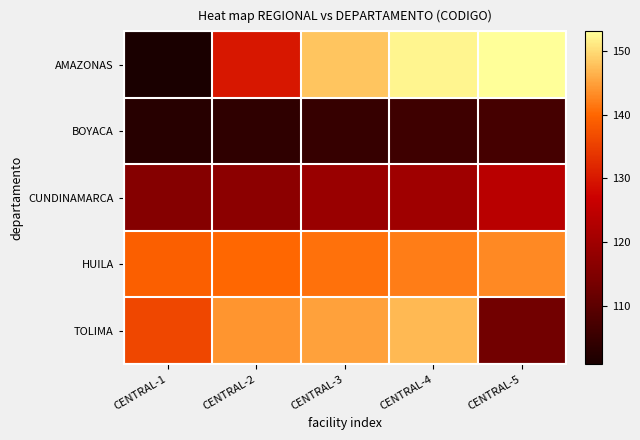

What is the greatest value displayed?

153